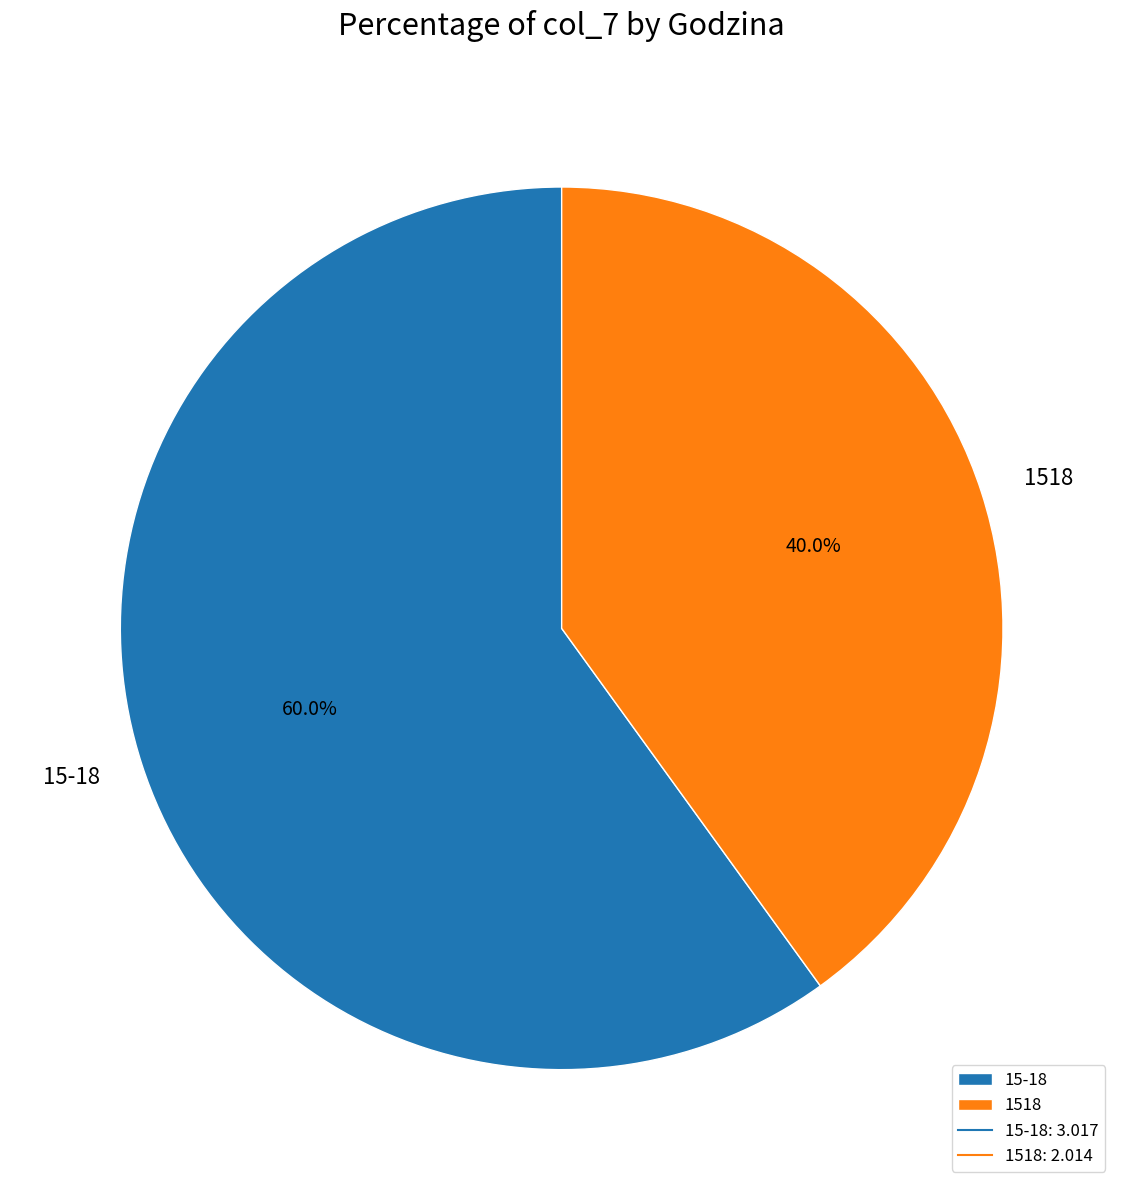

Is 15-18 the majority of the pie?

Yes